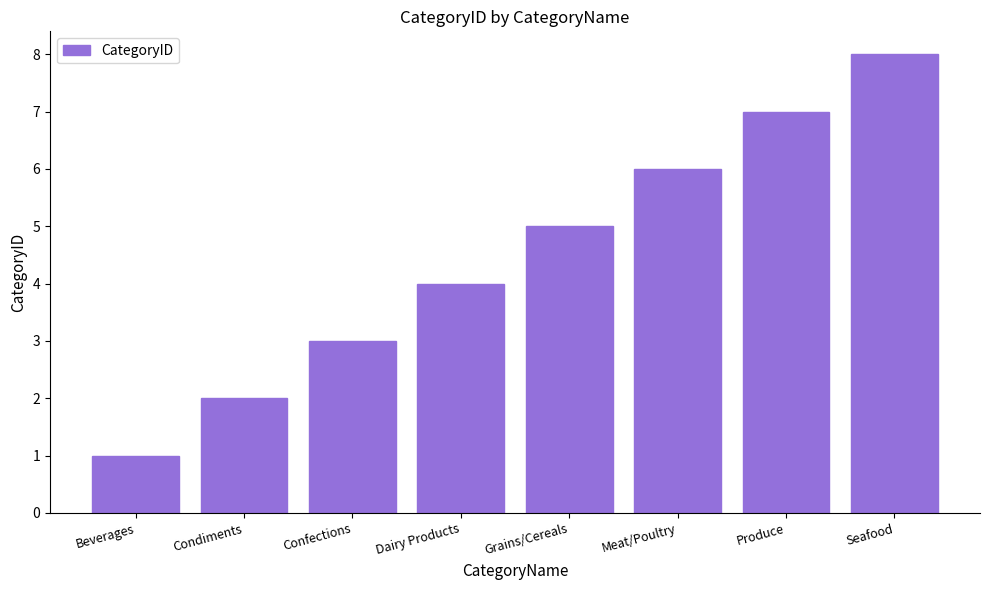

How many data points does each series have?

8